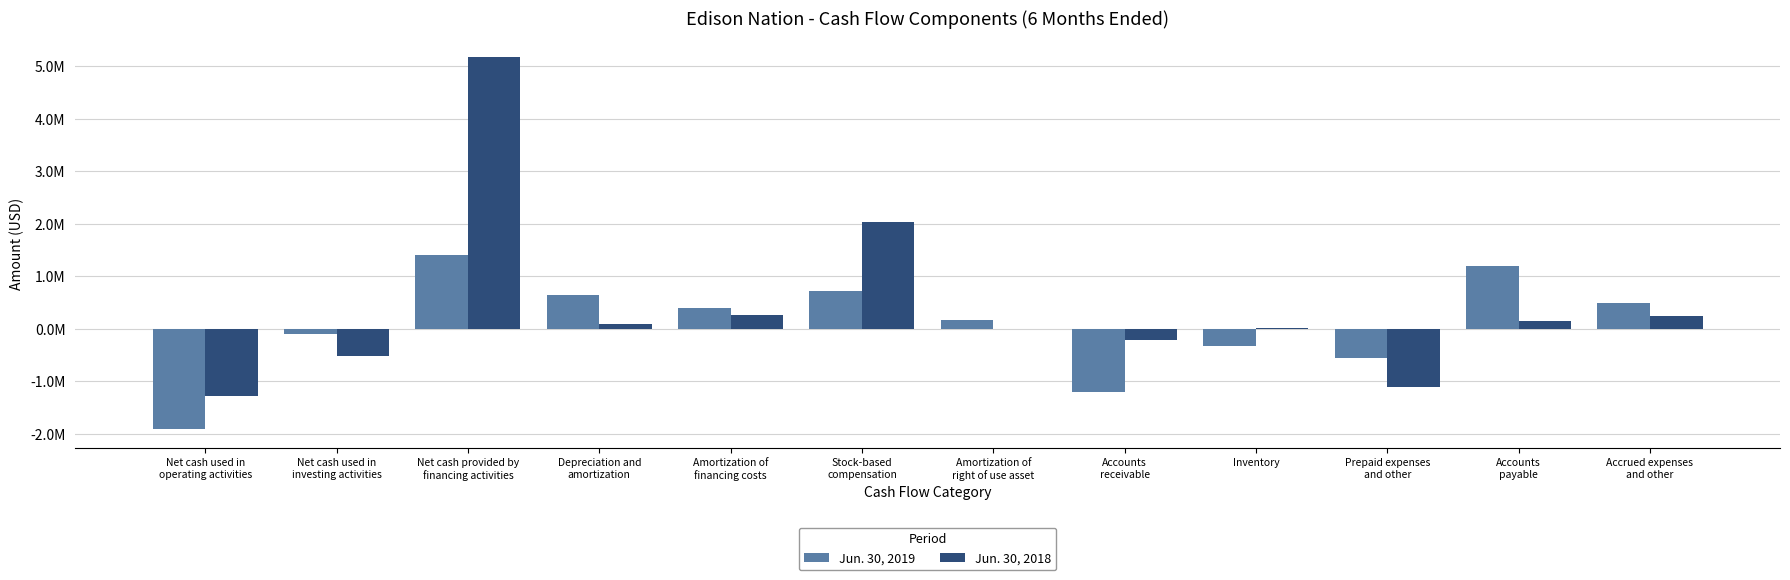

Are the bars horizontal?

No